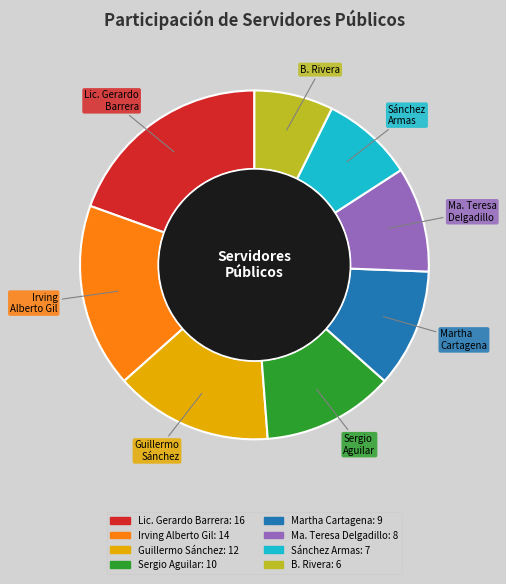

Count the number of slices in the pie.

8